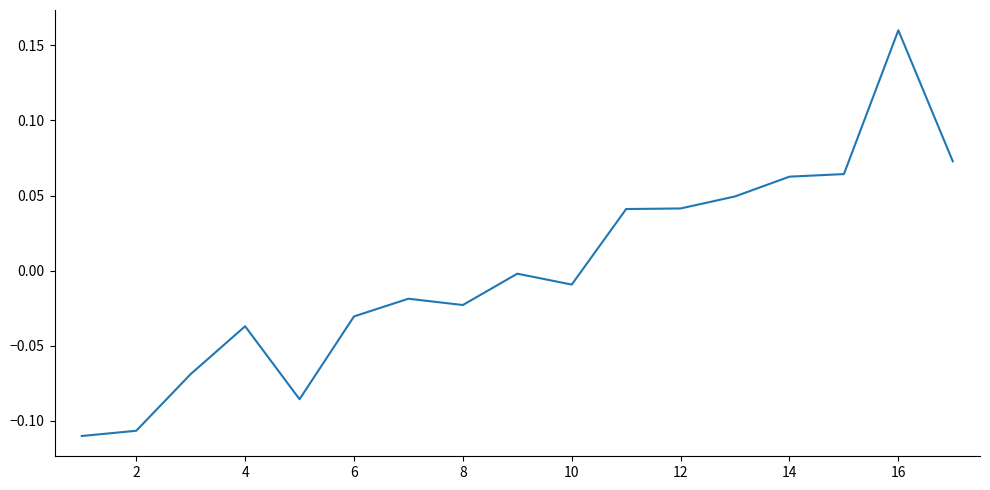

At which category does the chart reach its peak across all series?

16